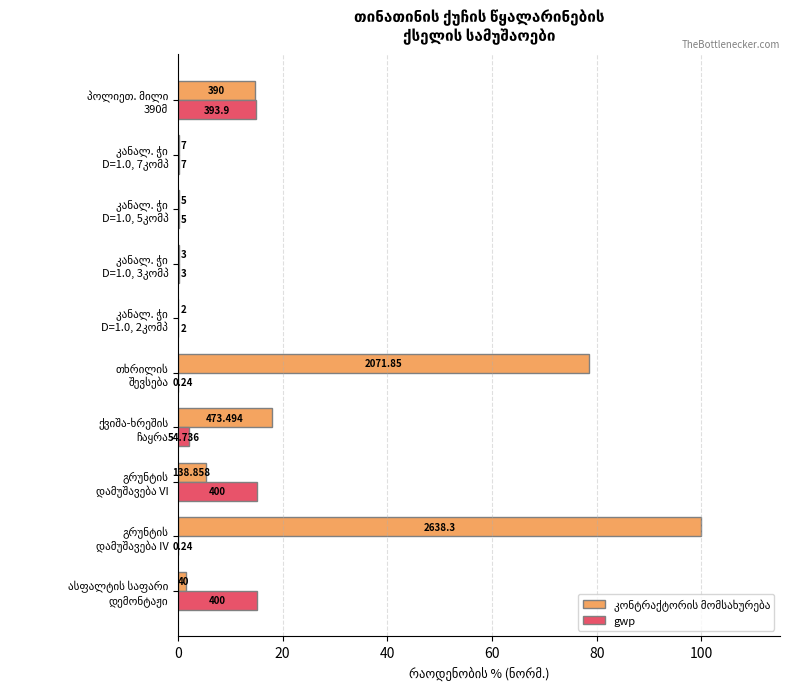

Between გრუნტის დამუშავება IV and კანალ. ჭი D=1.0, 5კომპ, which series saw the biggest shift?

კონტრაქტორის მომსახურება